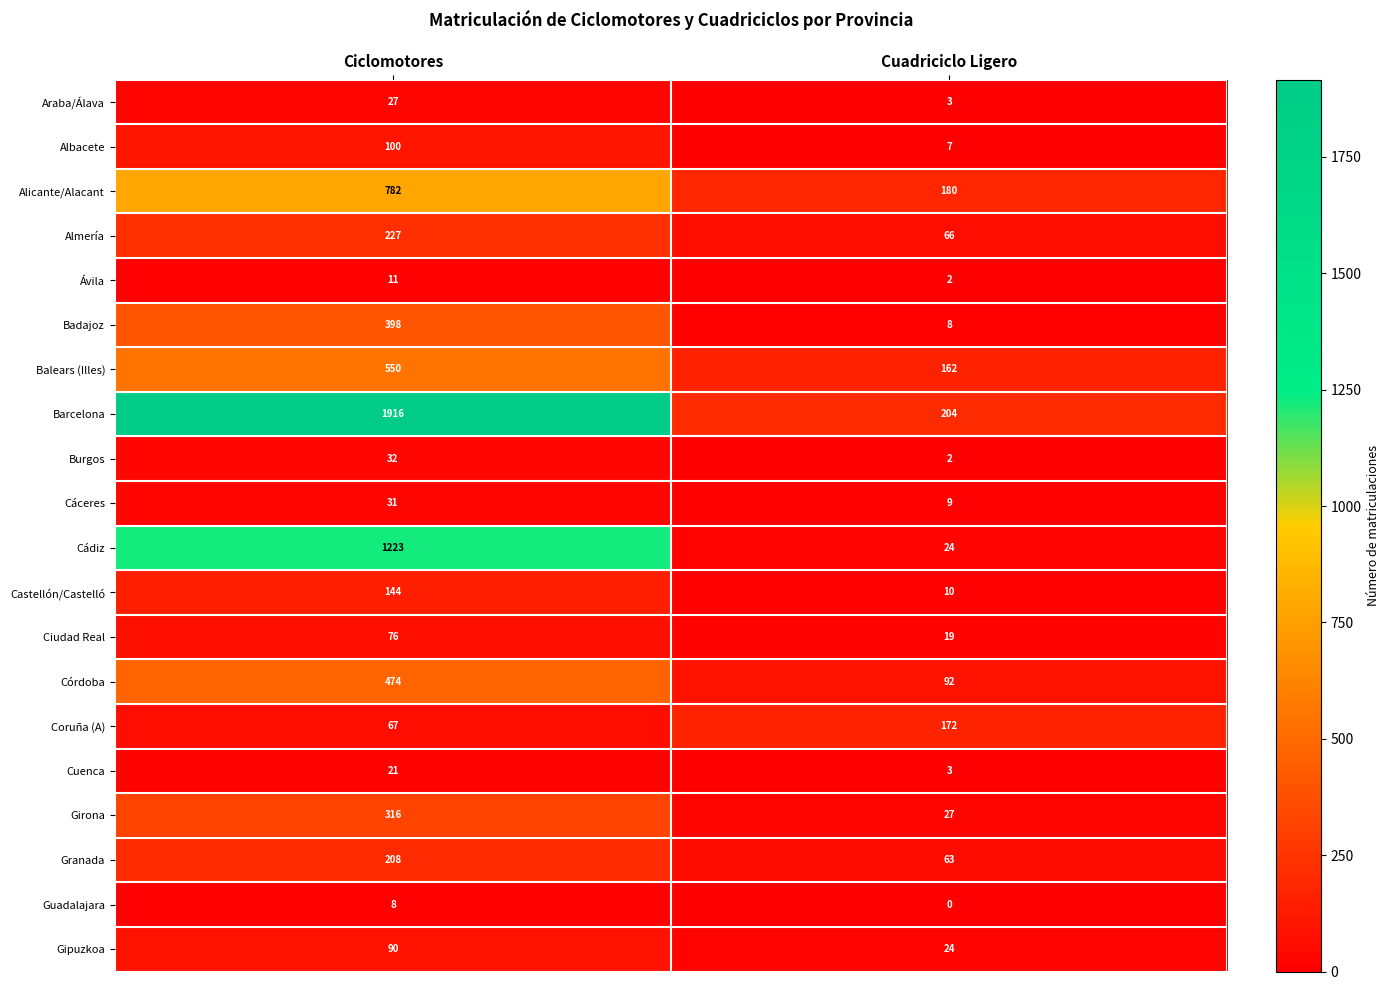

What is the approximate value of Araba/Álava at Ciclomotores?

27